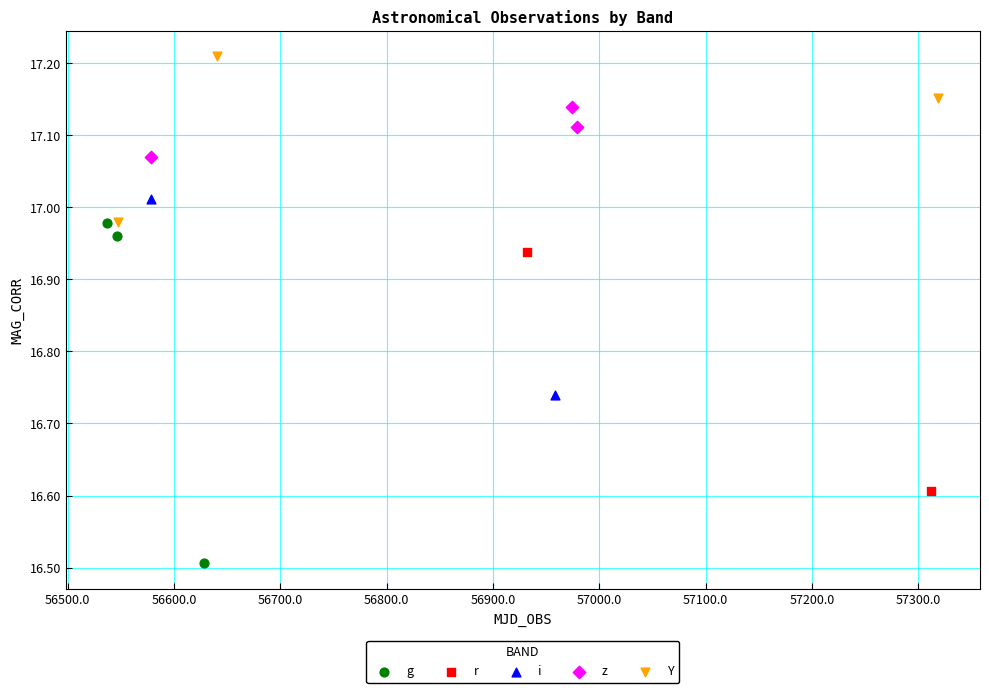

Which series has the widest spread of Y values?

g